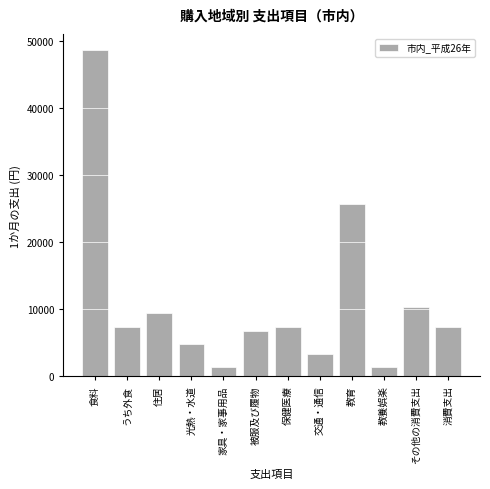

What is the value of the 9th bar from the left?

25782